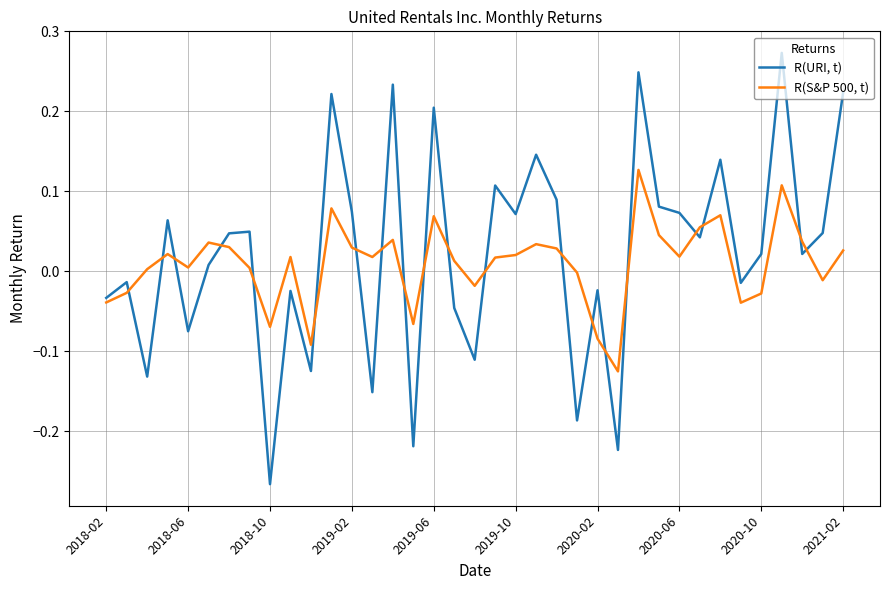

List the series in order of their overall mean, lowest first.

R(S&P 500, t), R(URI, t)